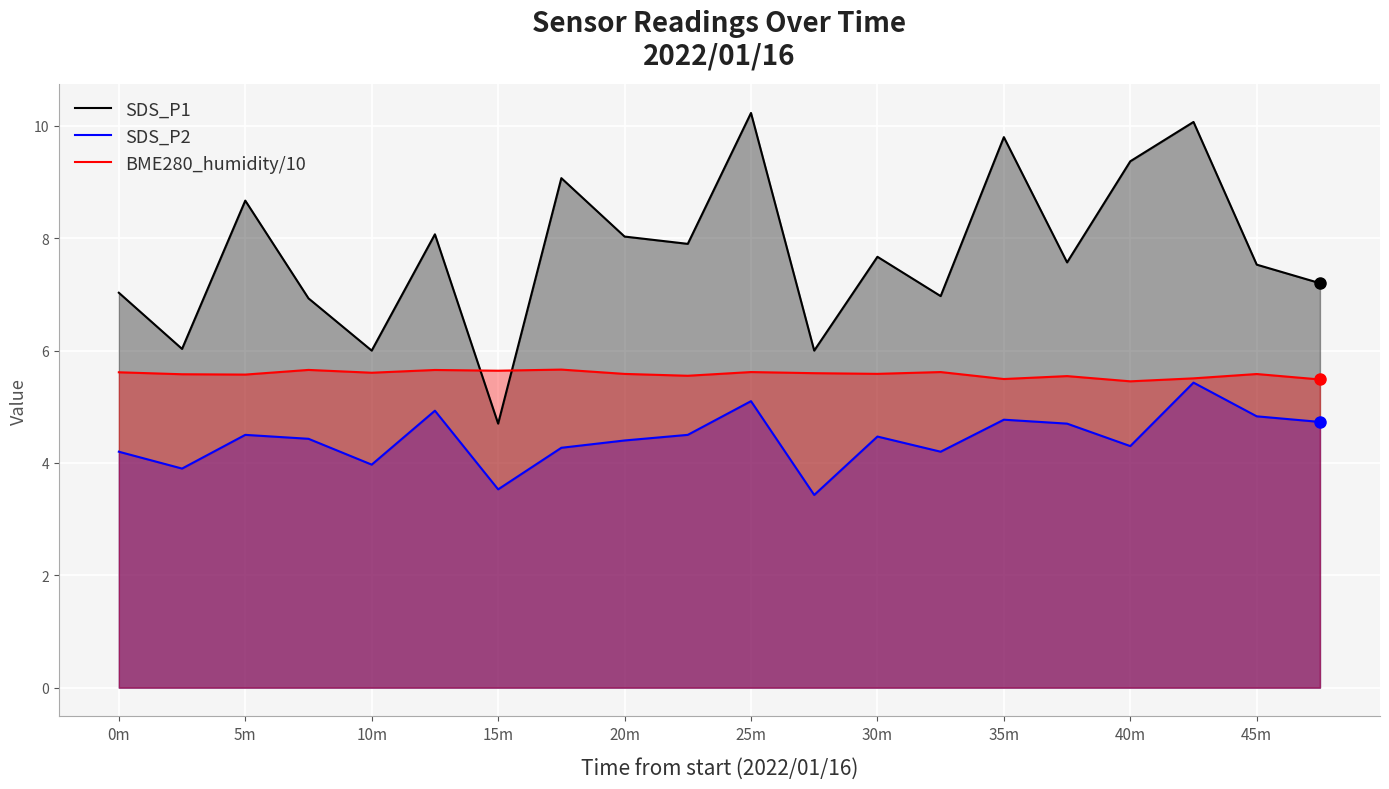

In BME280_humidity/10, how many points are higher than both neighbors (excluding endpoints)?

7